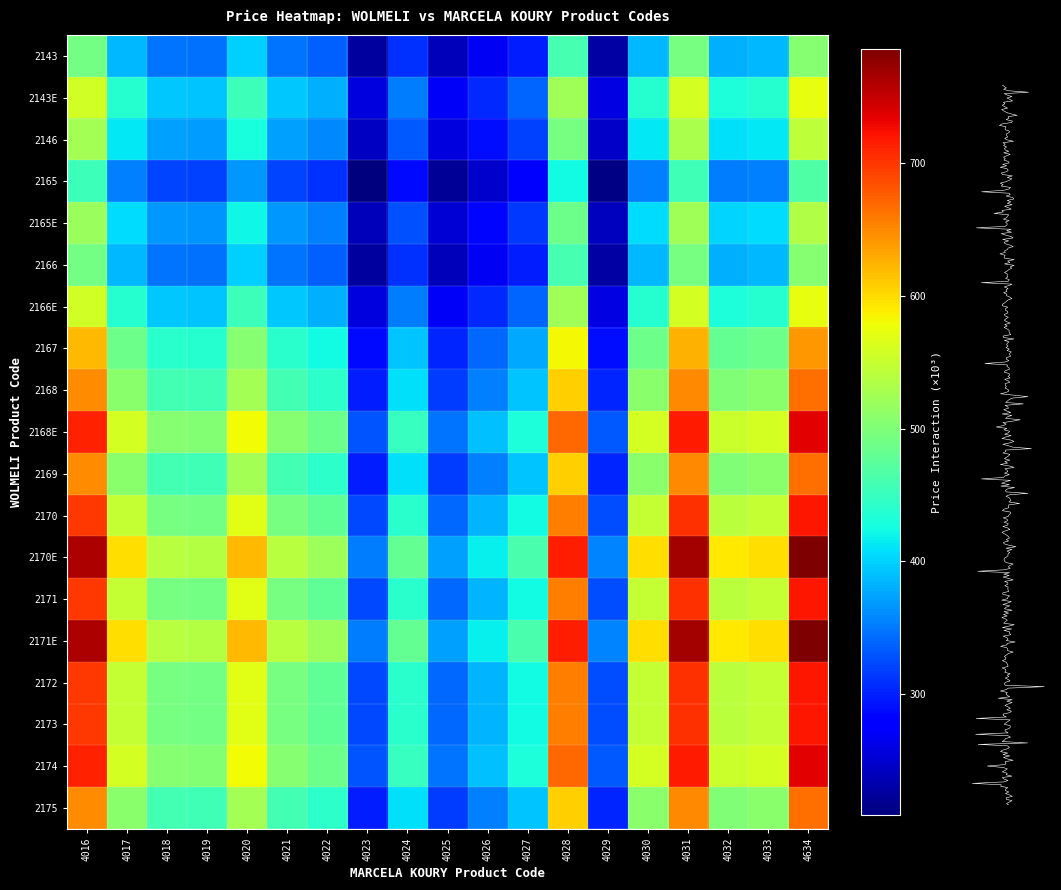

The value of 2166 at 2 is 865. True or false?

False